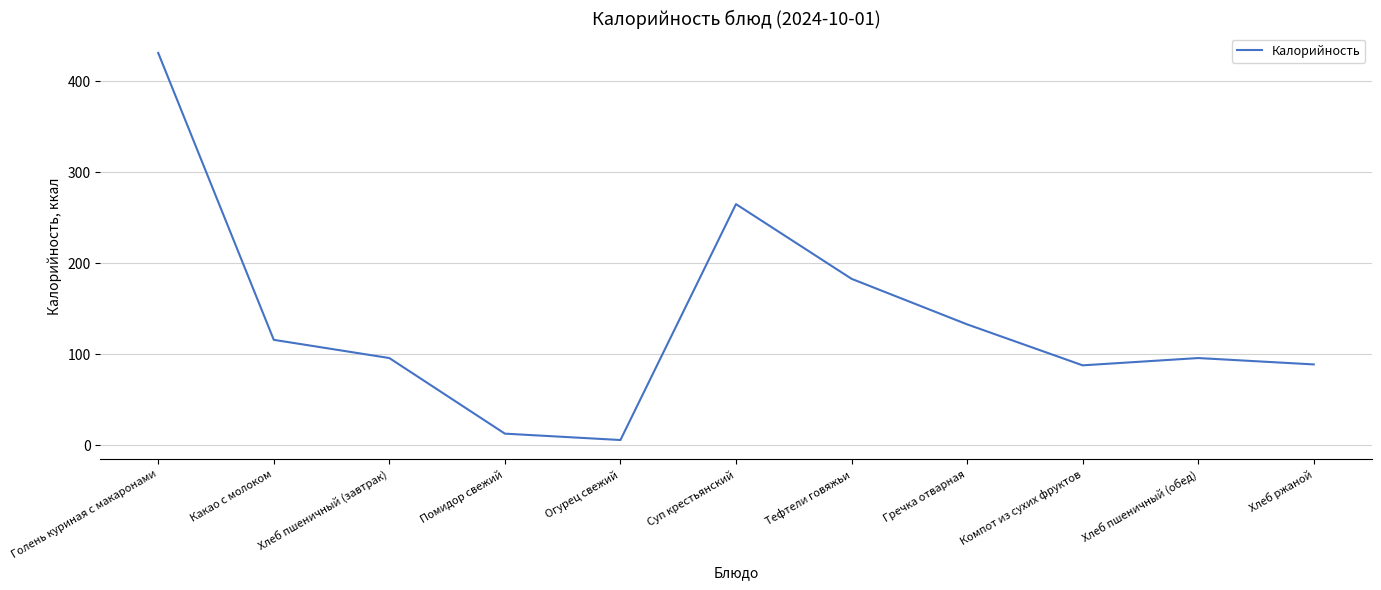

How many interior local valleys (lower than both neighbors) does the data have?

2